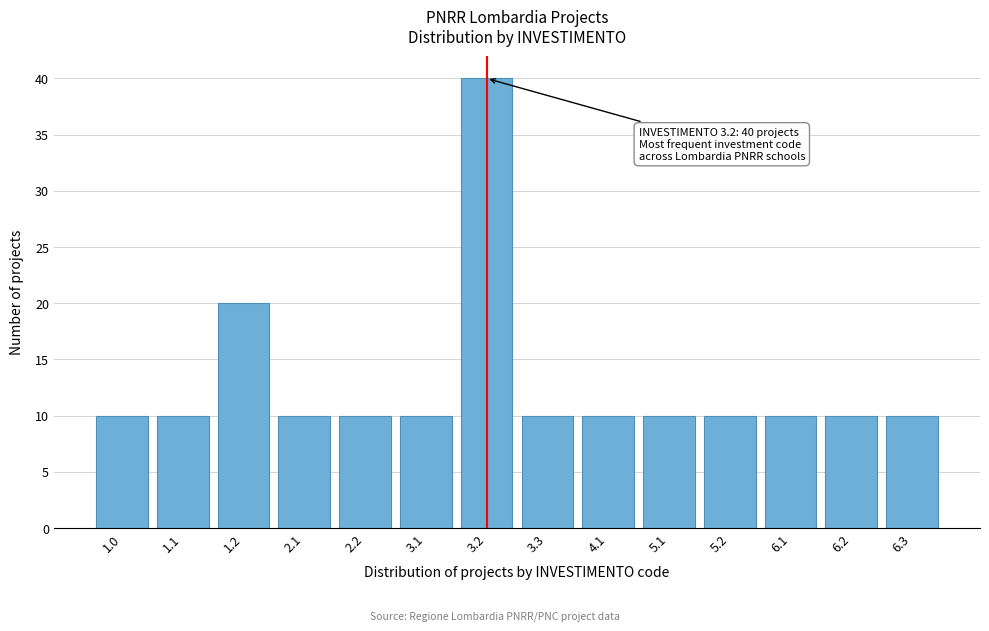

Reading left to right, extract all data points from this chart.

1.0=10	1.1=10	1.2=20	2.1=10	2.2=10	3.1=10	3.2=40	3.3=10	4.1=10	5.1=10	5.2=10	6.1=10	6.2=10	6.3=10